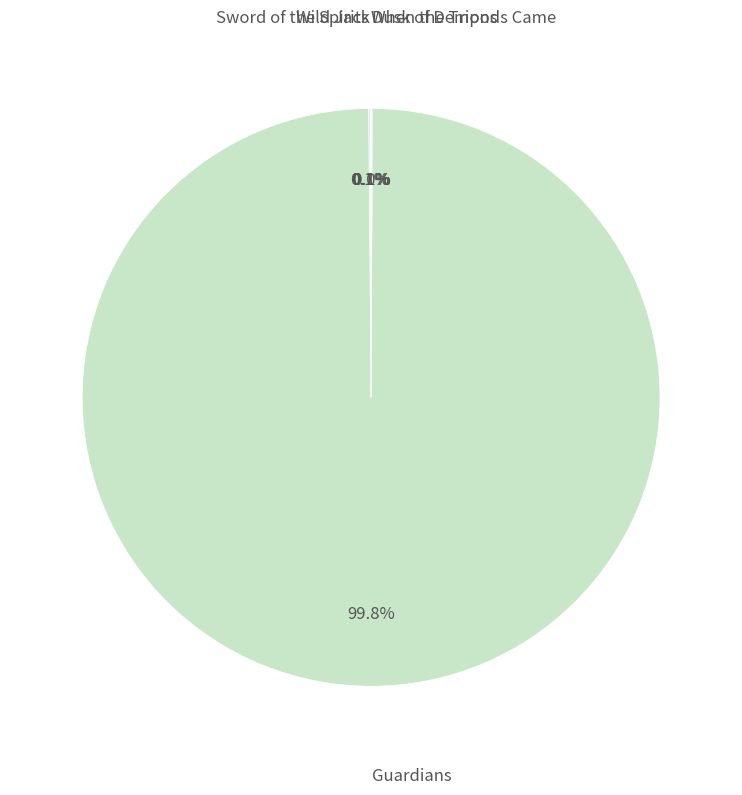

Which category has the biggest portion of the pie?

Guardians